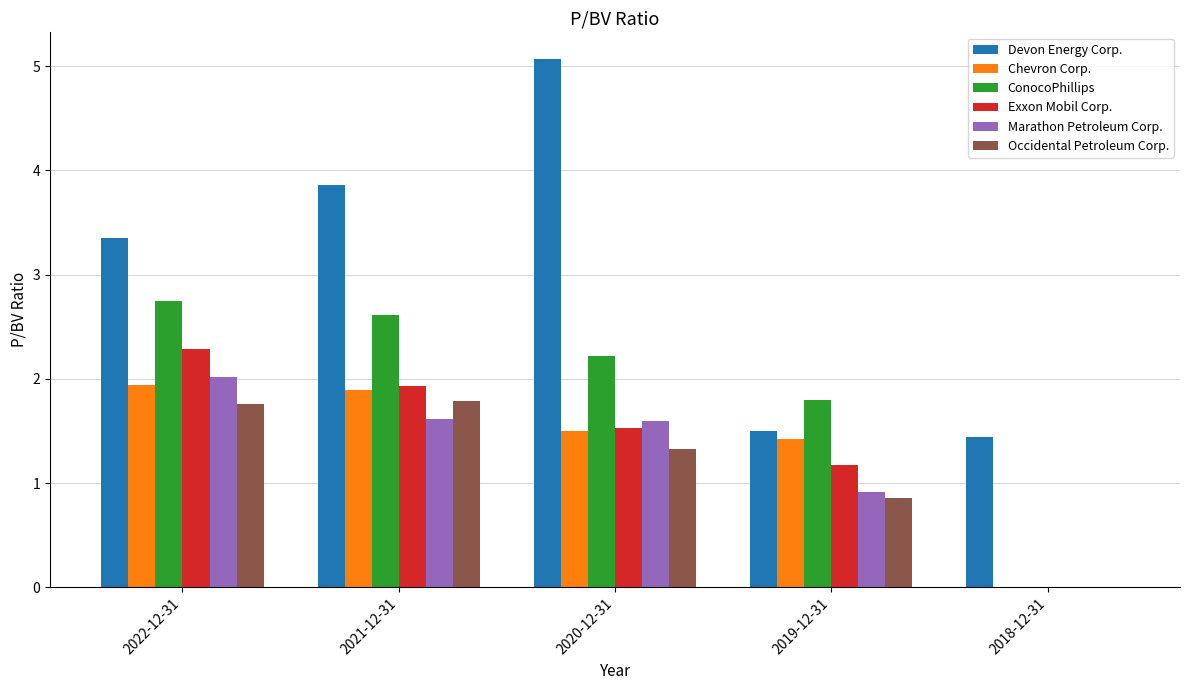

Read the Devon Energy Corp. value at 2020-12-31.

5.1